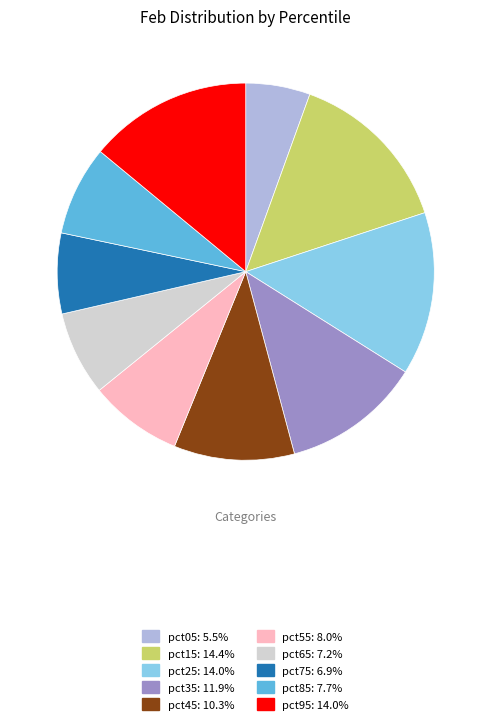

Does pct25 account for over 50% of the chart?

No